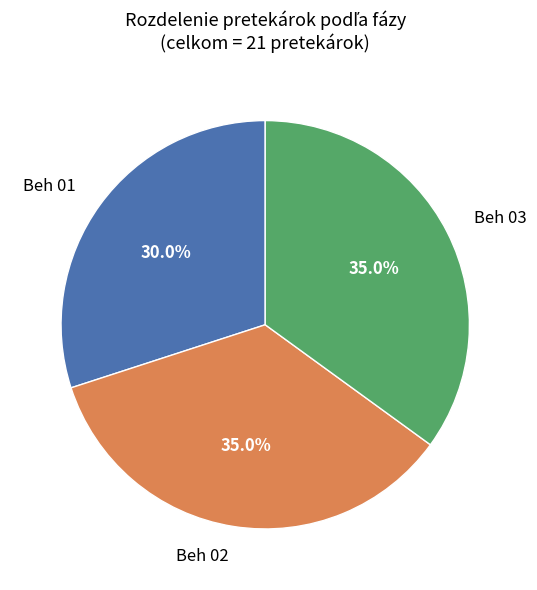

How many segments does this pie chart have?

3